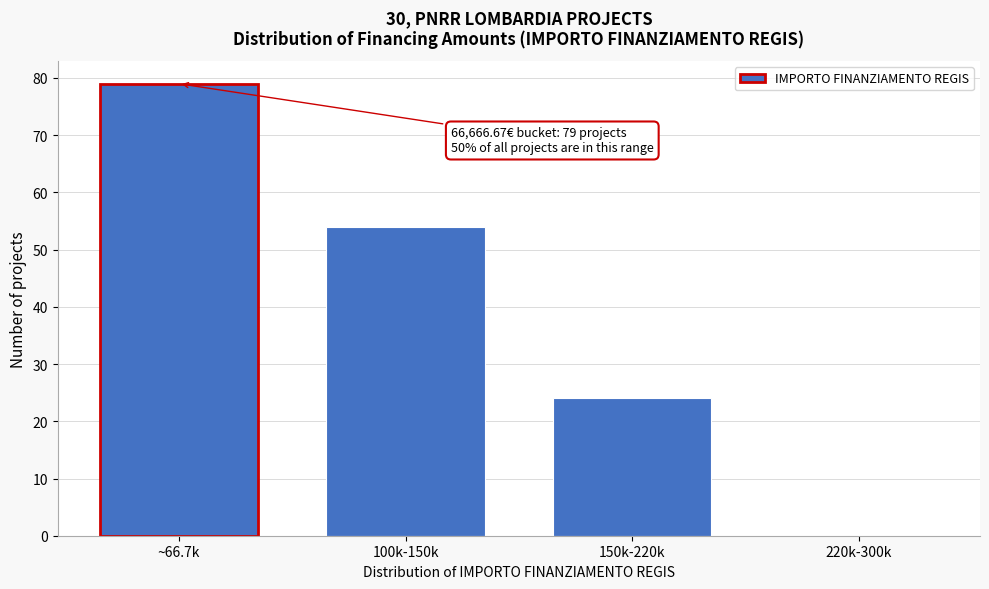

Reading left to right, extract all data points from this chart.

~66.7k=79	100k-150k=54	150k-220k=24	220k-300k=0